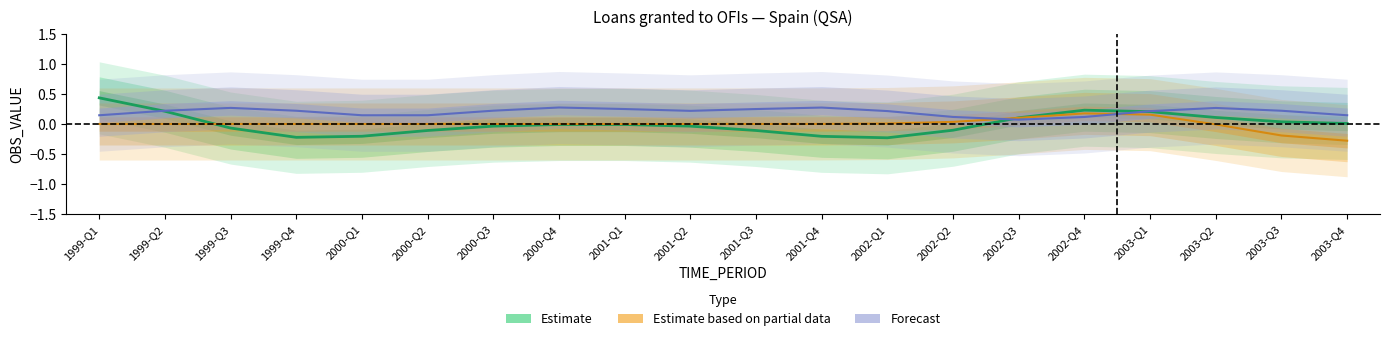

Reading left to right, transcribe all the data shown in this chart.

Estimate: 1999-Q1=0.4	1999-Q2=0.2	1999-Q3=-0.1	1999-Q4=-0.2	2000-Q1=-0.2	2000-Q2=-0.1	2000-Q3=-0.0	2000-Q4=-0.0	2001-Q1=-0.0	2001-Q2=-0.0	2001-Q3=-0.1	2001-Q4=-0.2	2002-Q1=-0.2	2002-Q2=-0.1	2002-Q3=0.1	2002-Q4=0.2	2003-Q1=0.2	2003-Q2=0.1	2003-Q3=0.0	2003-Q4=0.0
Estimate based on partial data: 1999-Q1=0.0	1999-Q2=0.0	1999-Q3=0.0	1999-Q4=0.0	2000-Q1=0.0	2000-Q2=0.0	2000-Q3=0.0	2000-Q4=0.0	2001-Q1=0.0	2001-Q2=0.0	2001-Q3=0.0	2001-Q4=0.0	2002-Q1=0.0	2002-Q2=0.0	2002-Q3=0.1	2002-Q4=0.2	2003-Q1=0.2	2003-Q2=-0.0	2003-Q3=-0.2	2003-Q4=-0.3
Forecast: 1999-Q1=0.1	1999-Q2=0.2	1999-Q3=0.3	1999-Q4=0.2	2000-Q1=0.1	2000-Q2=0.1	2000-Q3=0.2	2000-Q4=0.3	2001-Q1=0.2	2001-Q2=0.2	2001-Q3=0.2	2001-Q4=0.3	2002-Q1=0.2	2002-Q2=0.1	2002-Q3=0.1	2002-Q4=0.1	2003-Q1=0.2	2003-Q2=0.3	2003-Q3=0.2	2003-Q4=0.1